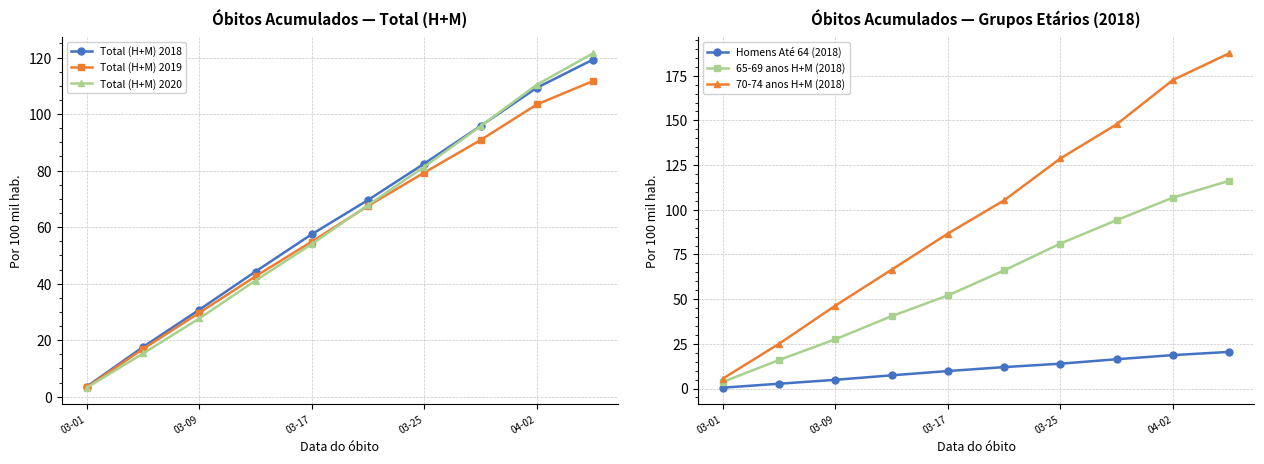

The value of Homens Até 64 (2018) at 03-25 is 13.9. True or false?

True